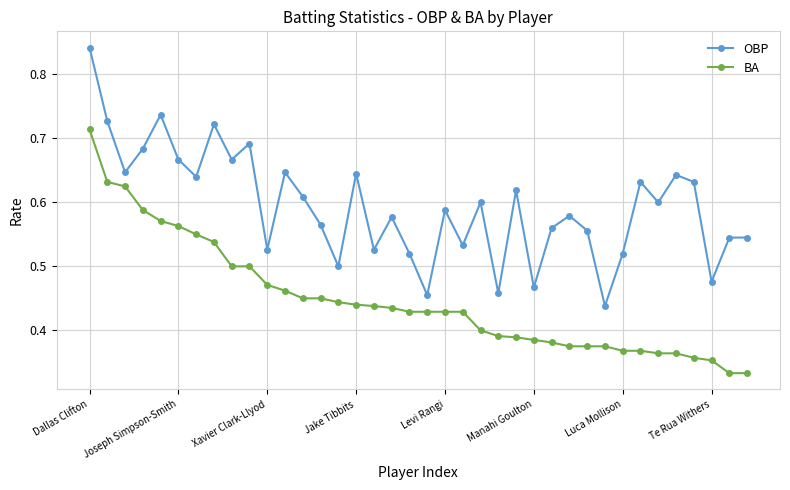

True or false: OBP and BA cross at least once.

False